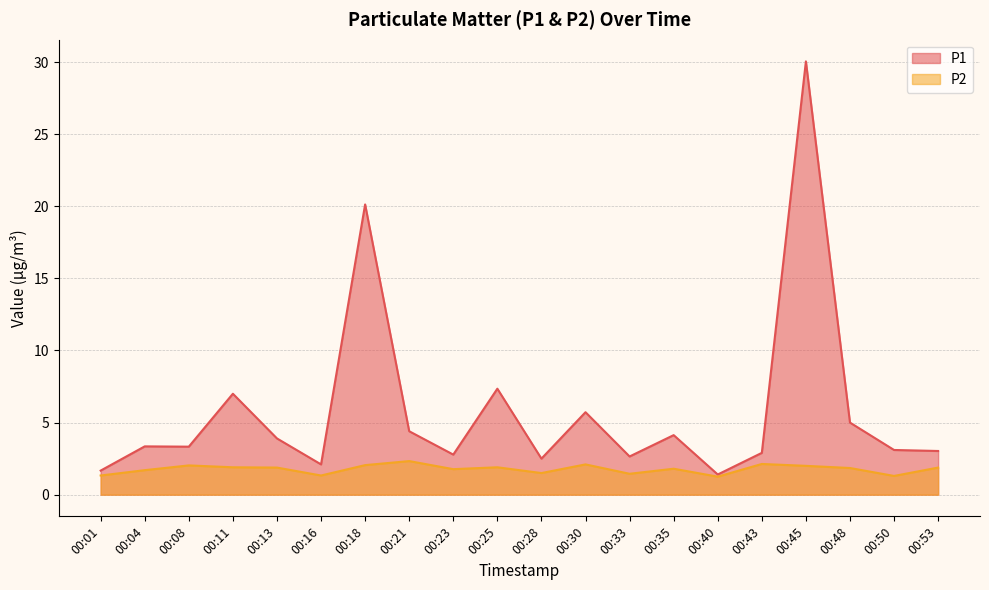

What is the difference between the highest and lowest values at 00:28?

1.0